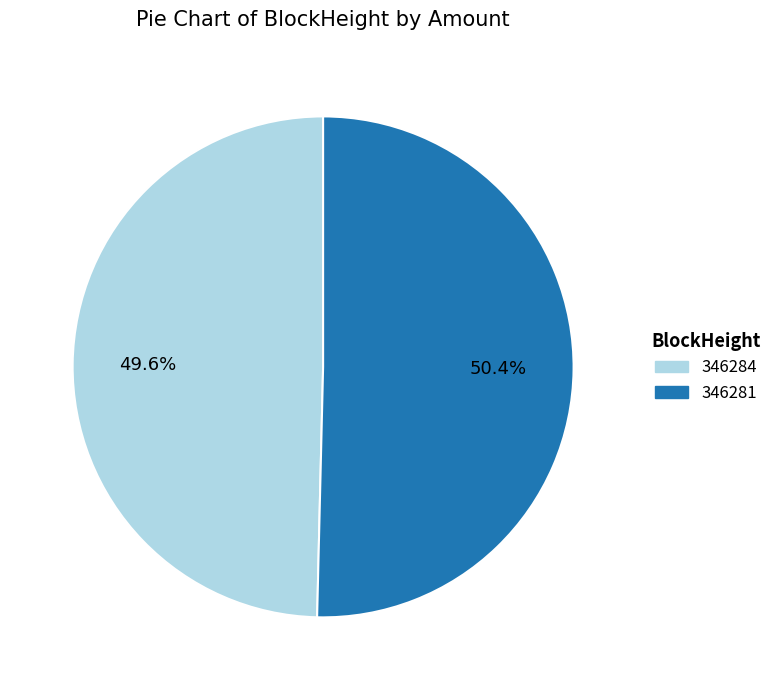

How many segments does this pie chart have?

2